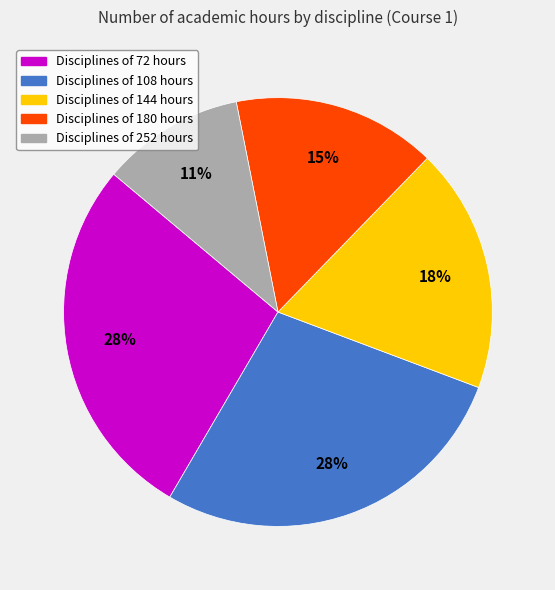

Between Disciplines of 180 hours and Disciplines of 72 hours, which is larger?

Disciplines of 72 hours